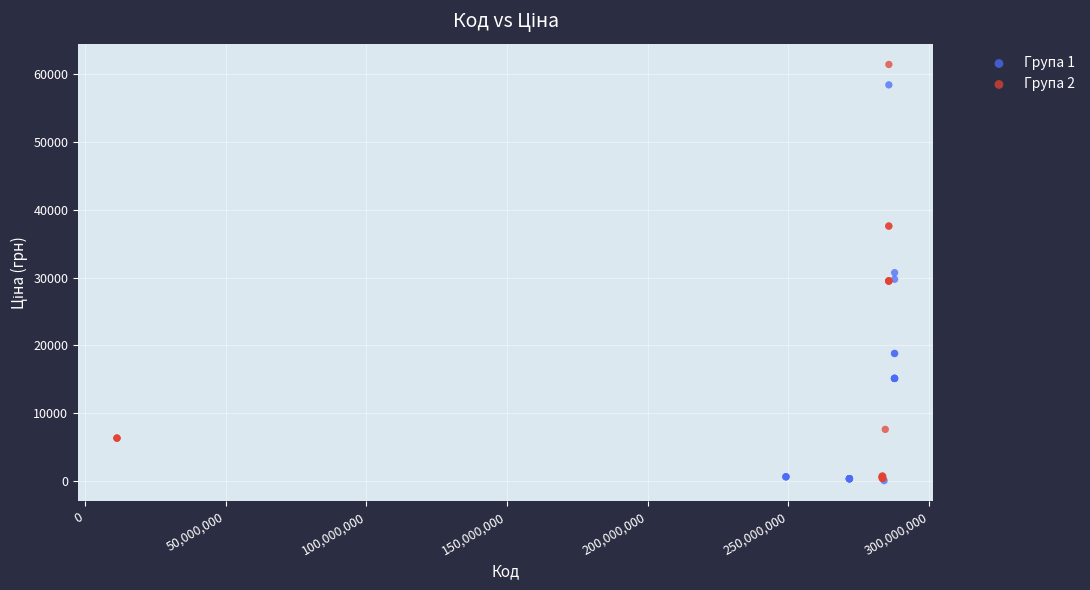

Which series reaches the maximum Y coordinate?

Група 2